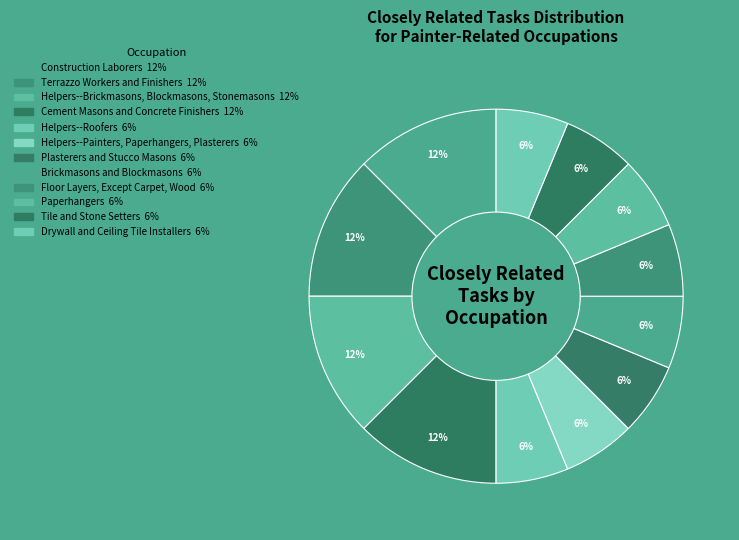

How many slices are in this pie chart?

12